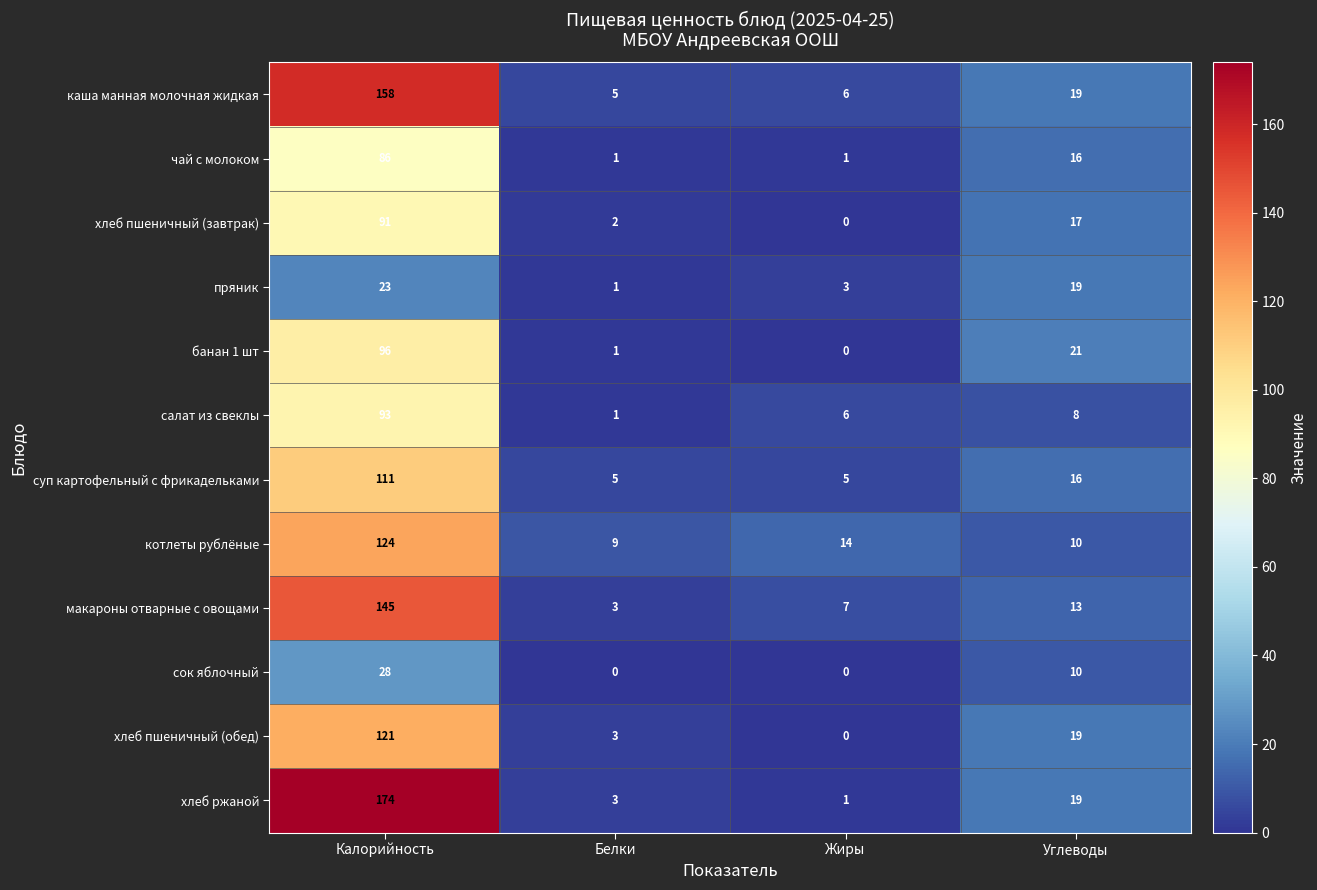

What is the total value across all series at Жиры?

43